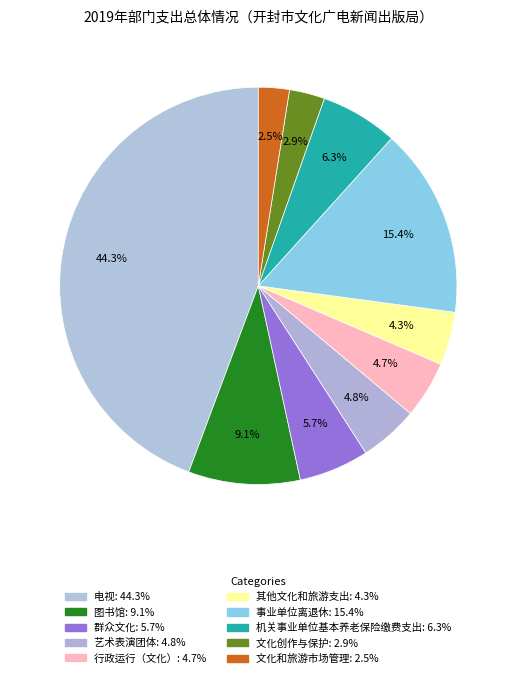

Is there any slice that represents more than half of the pie?

No